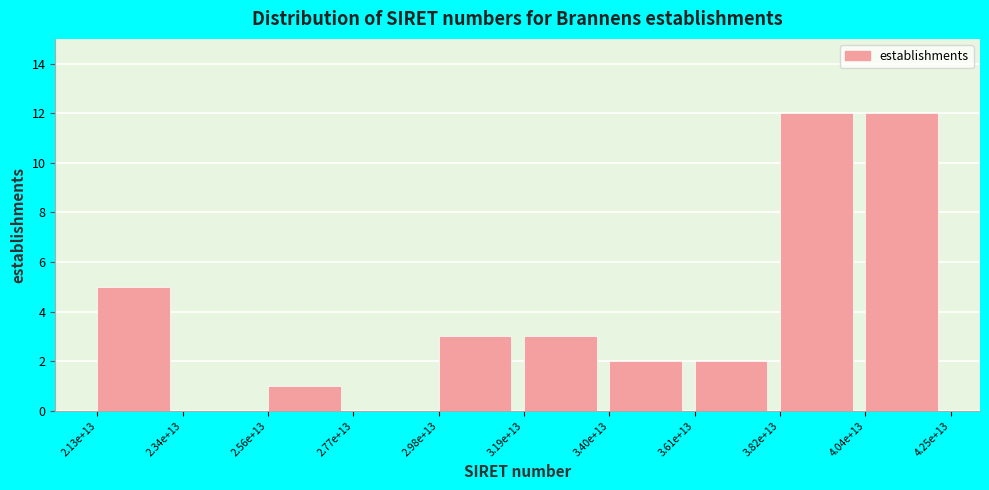

Reading right to left, what are all the values shown in this chart?

4.04e+13=12	3.82e+13=12	3.61e+13=2	3.40e+13=2	3.19e+13=3	2.98e+13=3	2.77e+13=0	2.56e+13=1	2.34e+13=0	2.13e+13=5